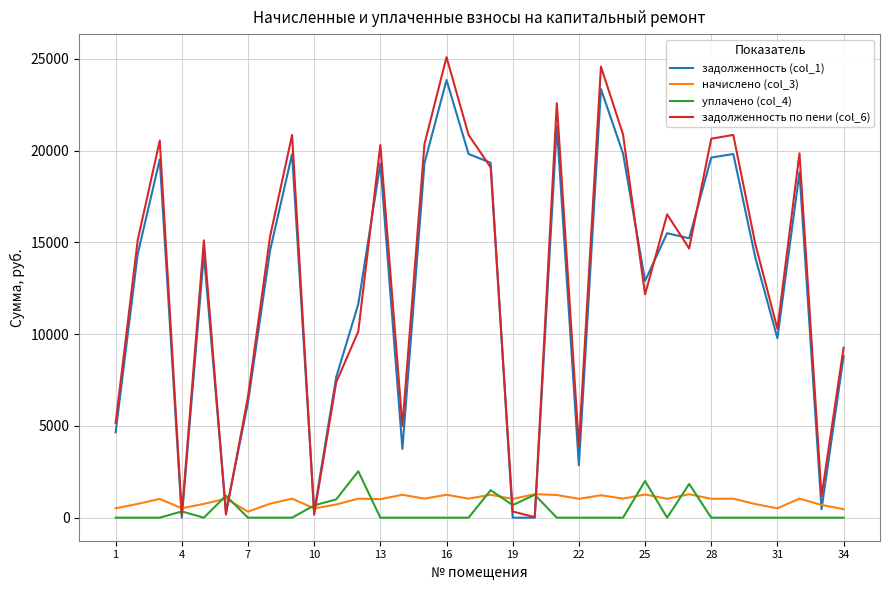

Which series has the widest spread of values?

задолженность по пени (col_6)